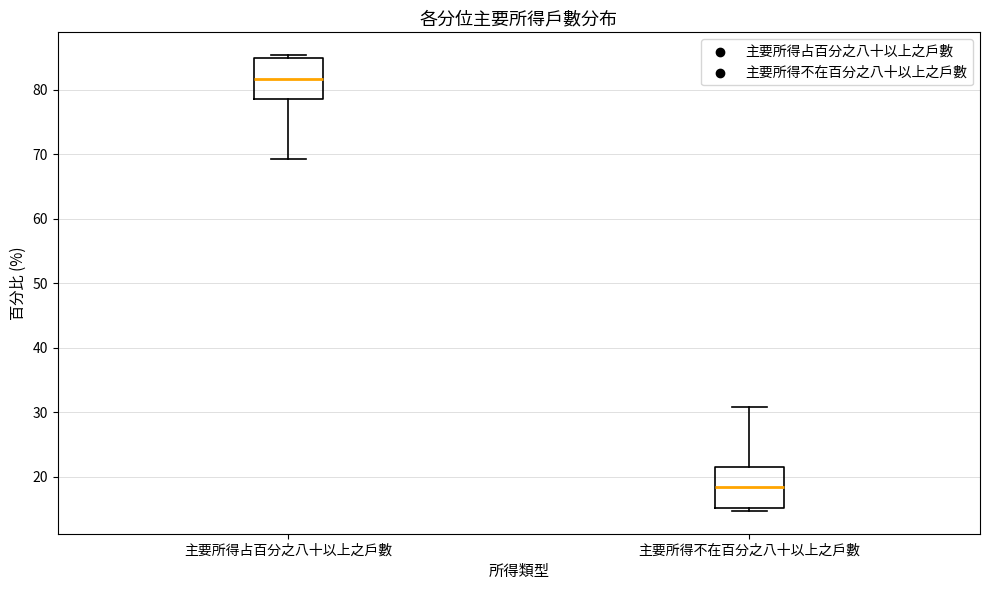

Reading left to right, read every box against the y-axis: the position of its median line, the range the box covers, and the ends of its whiskers. The values are not printed on the chart, so give them approximately, as read against the axis.

主要所得占百分之八十以上之戶數: median 82, box 79 to 85, whiskers 69 to 85 (just above the box's upper edge)
主要所得不在百分之八十以上之戶數: median 18, box 15 to 21, whiskers 15 (just below the box's lower edge) to 31